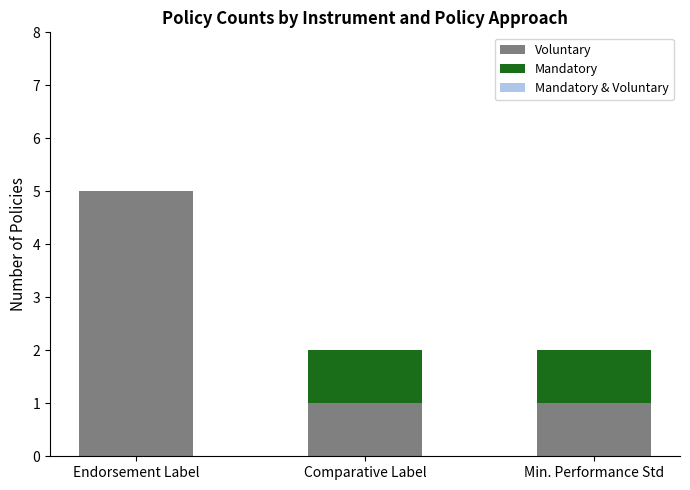

The Voluntary series shows 5 at Endorsement Label. True or false?

True